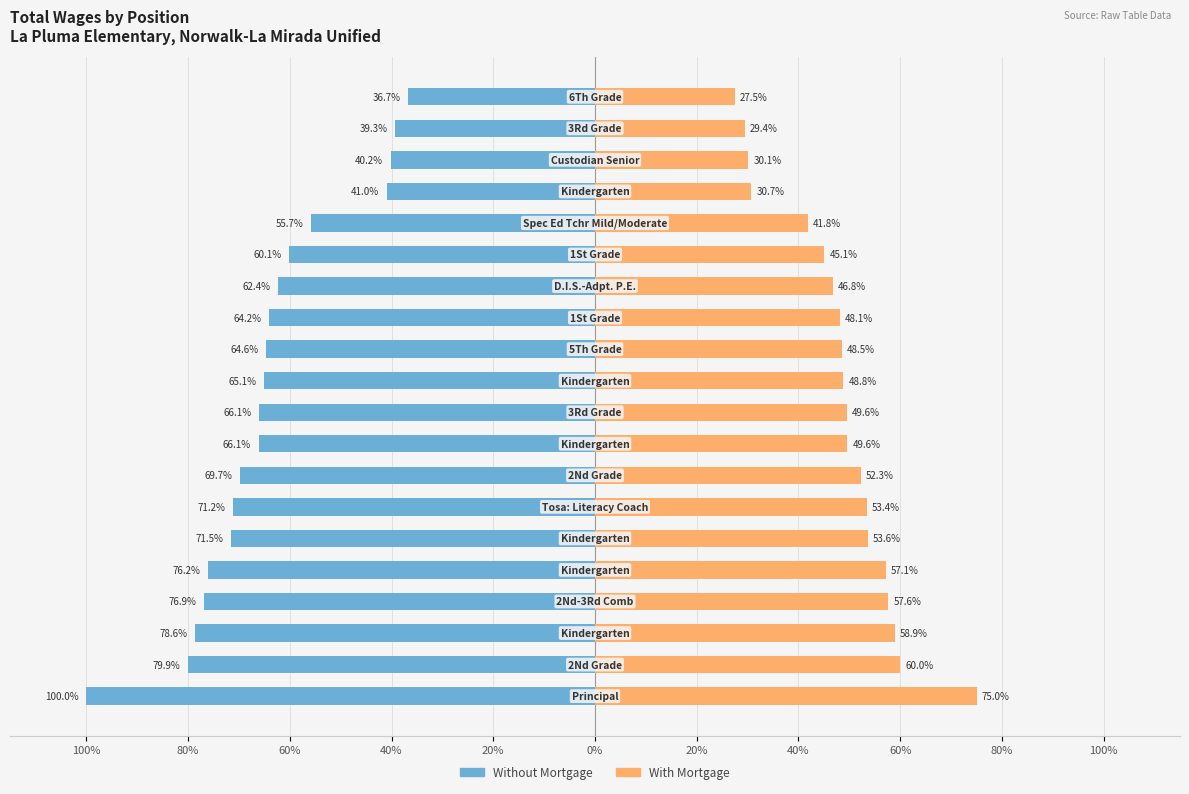

How many bars are there in total?

40